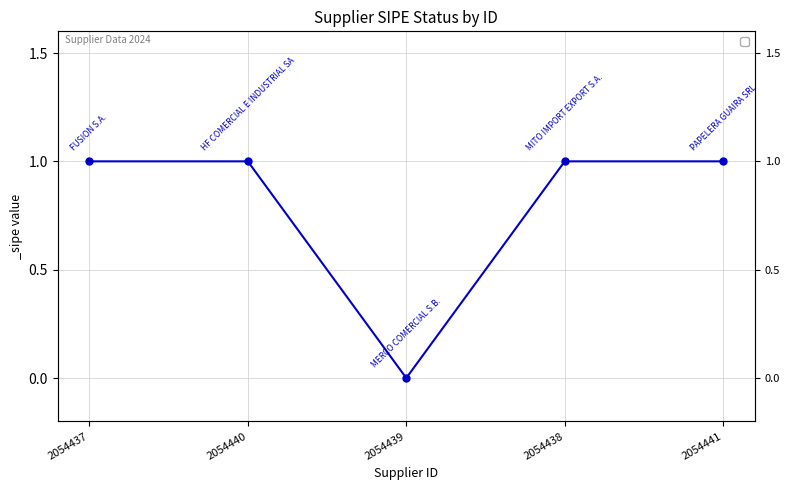

At which label is the value closest to 0?

2054439